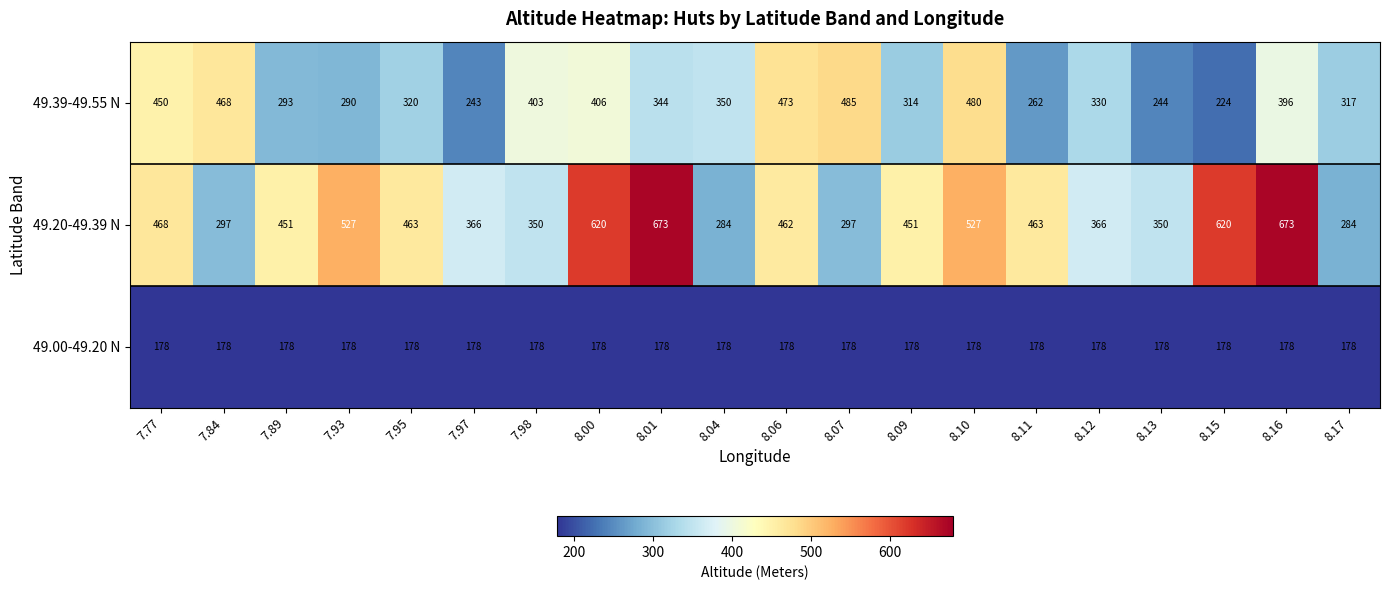

Rank the series by their average value, from highest to lowest.

49.20-49.39 N, 49.39-49.55 N, 49.00-49.20 N